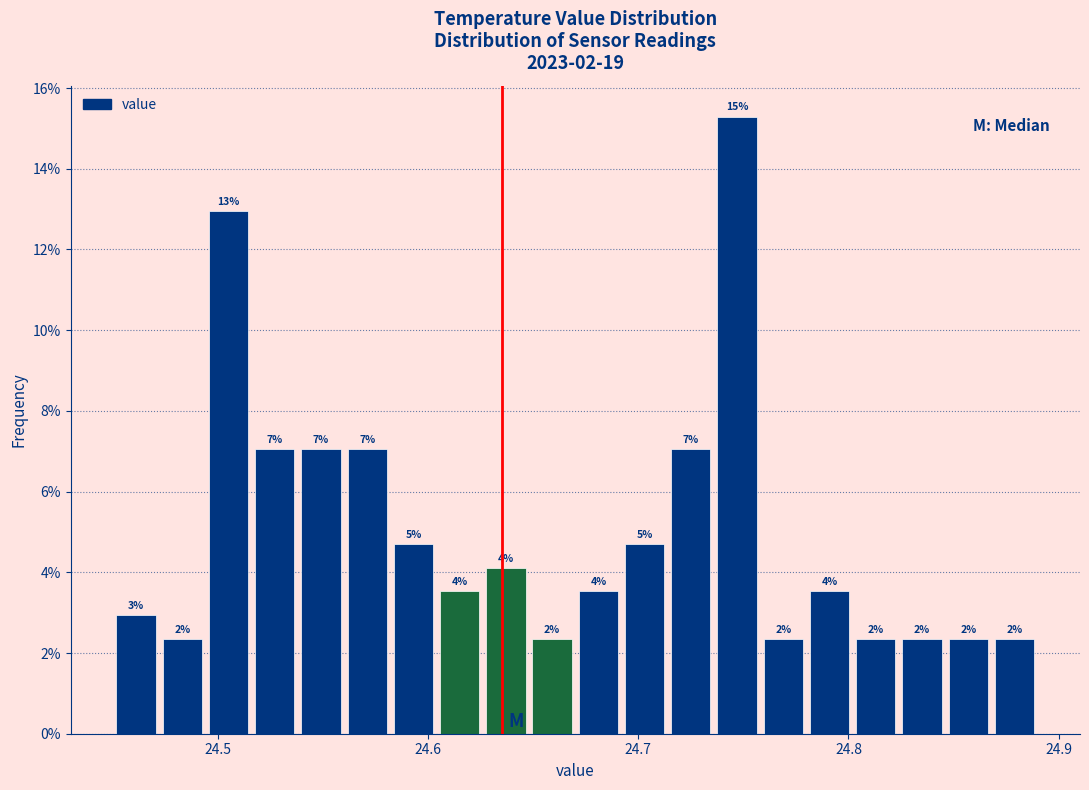

Read against the x-axis, roughly where is the centre of the tallest bar?

24.75